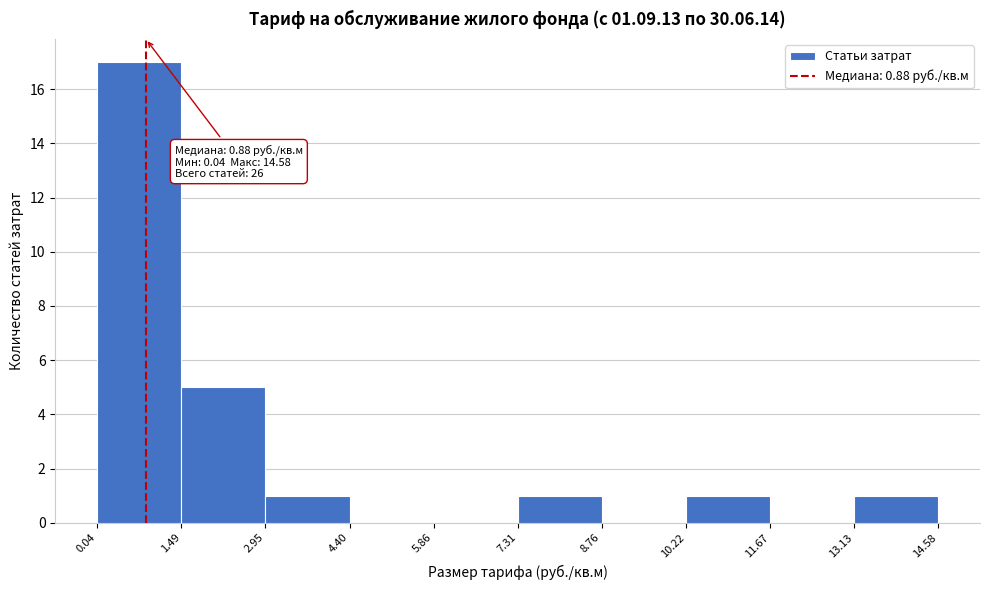

Which range on the x-axis has the tallest bar?

0.04 to 1.49